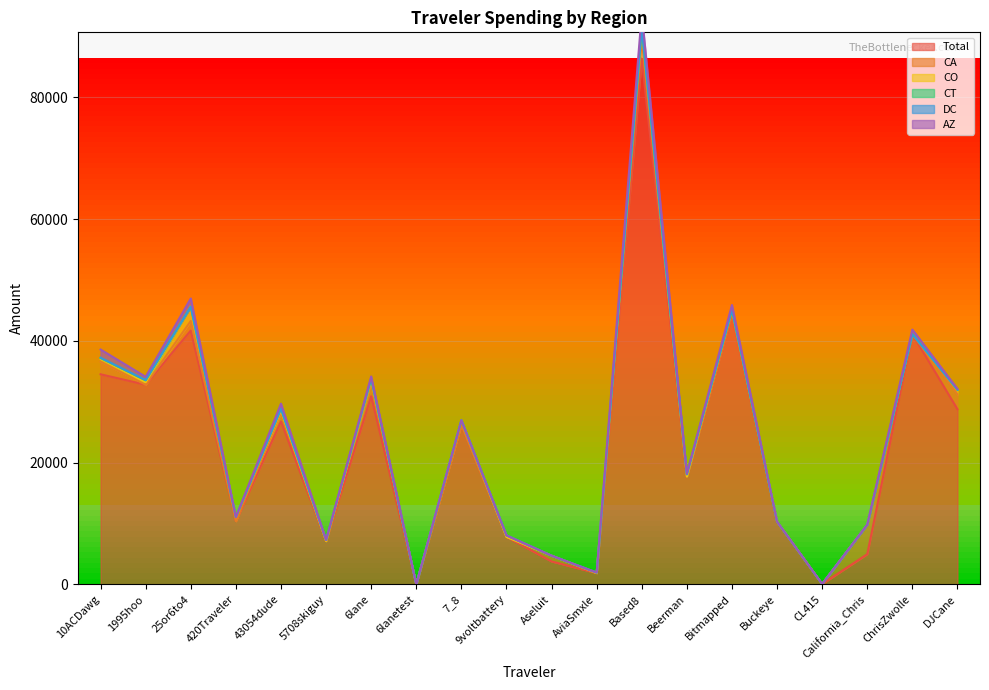

Where does the AZ series first go above 103?

10ACDawg